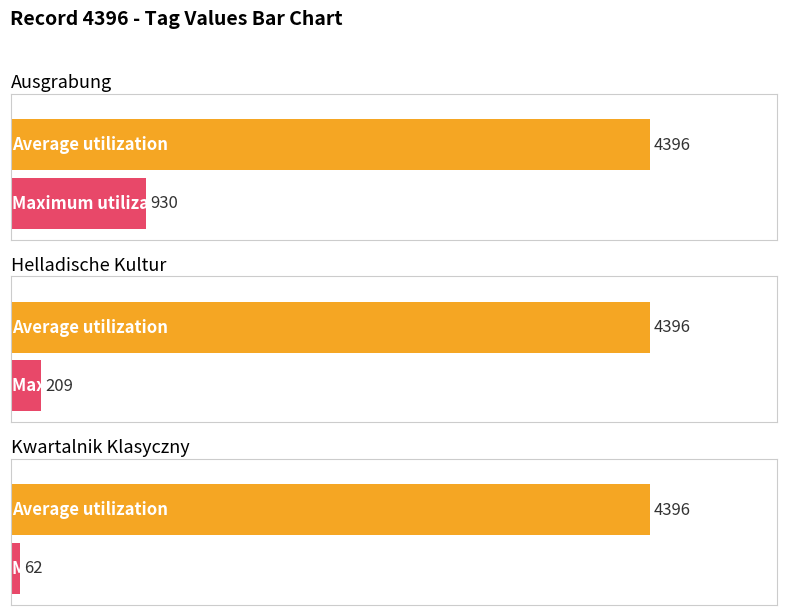

Which series has the largest range (max minus min)?

Maximum utilization